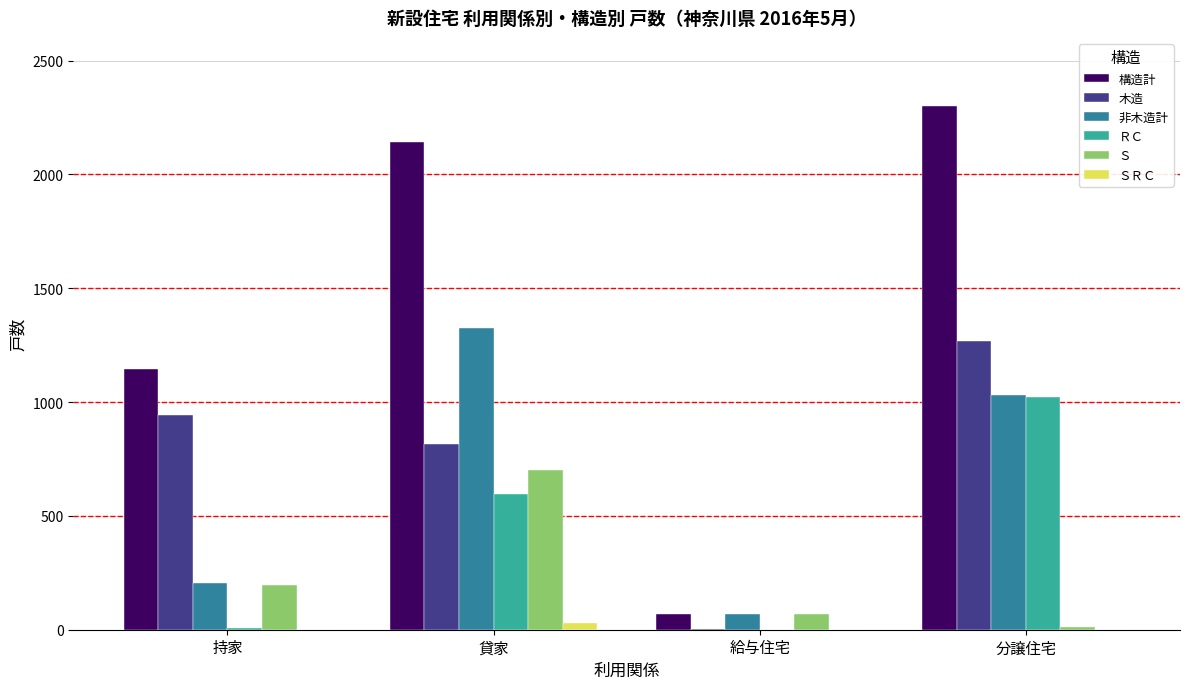

Is the value of ＳＲＣ at 貸家 greater than the value of 非木造計 at 貸家?

No